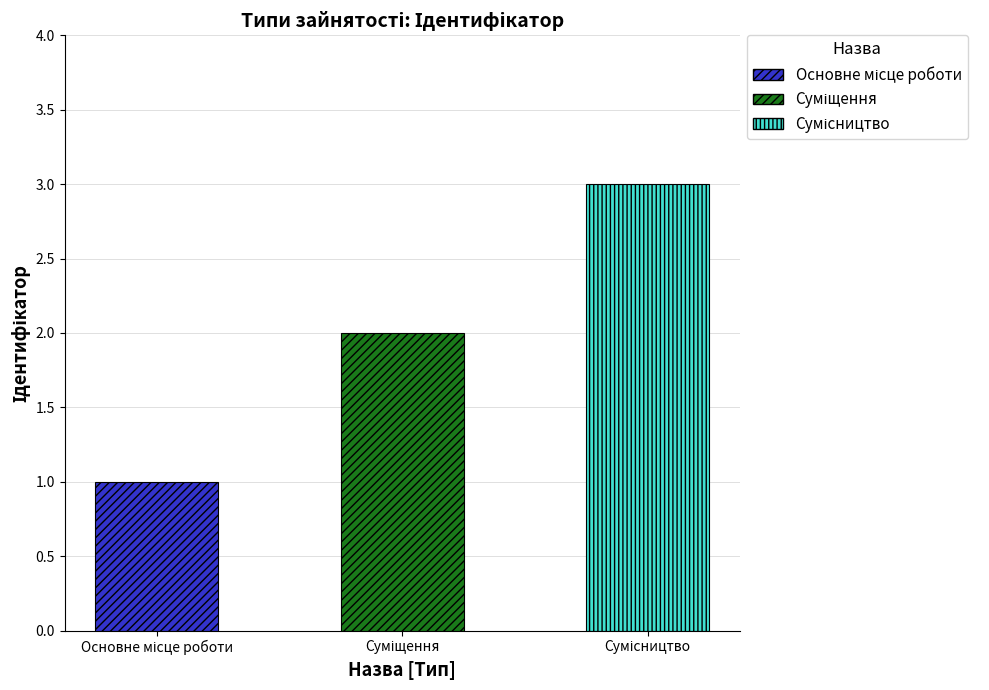

True or false: the data shows 3 at Сумісництво.

True